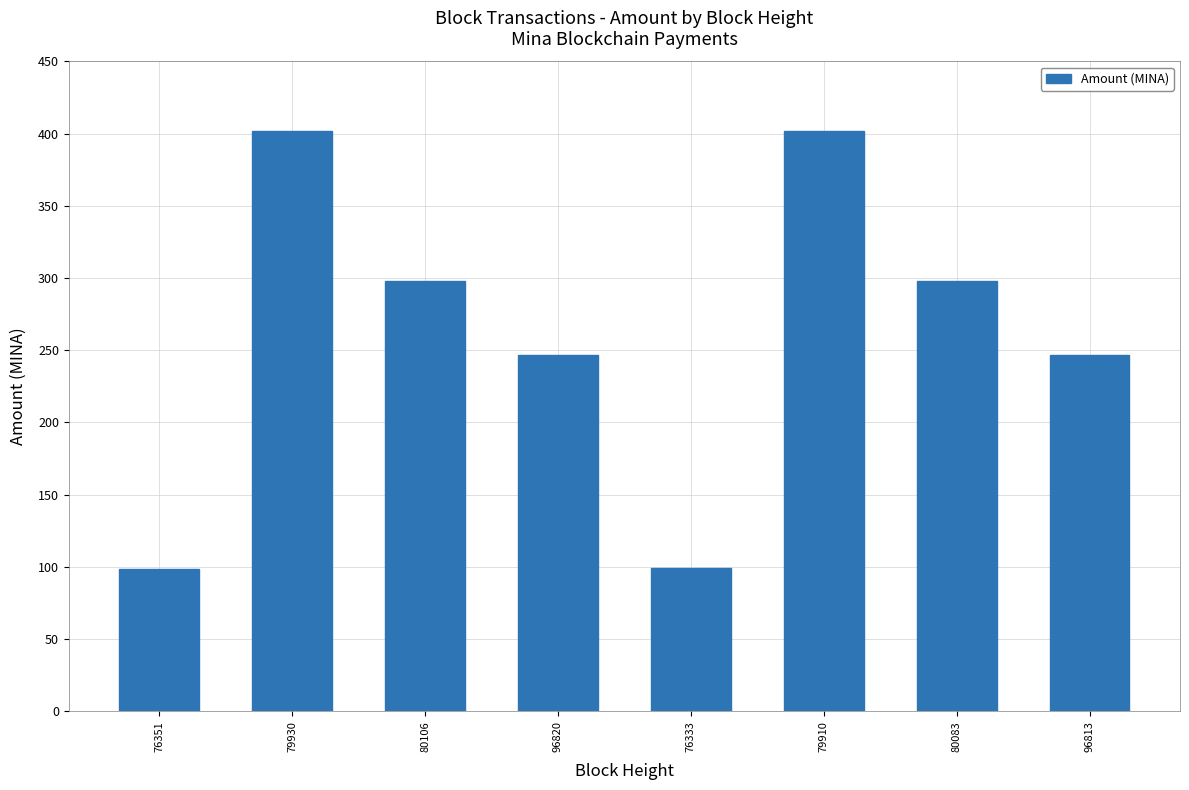

What value does the data have at 80106?

297.7